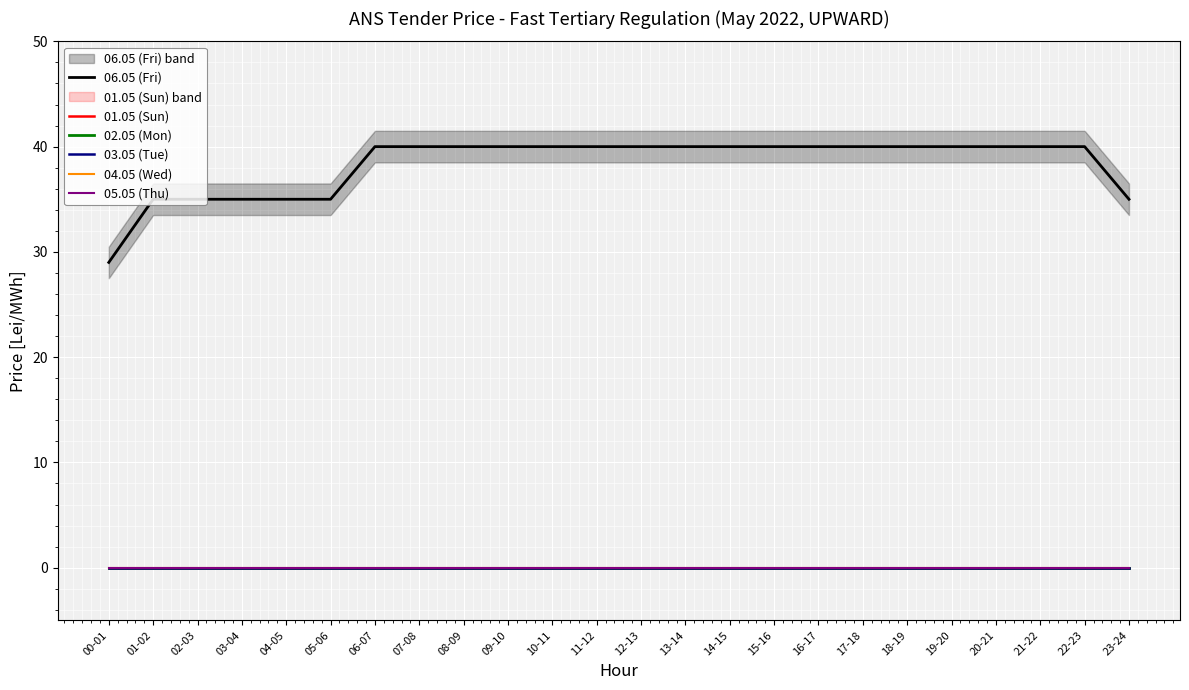

Reading left to right, list all the values displayed in this chart.

06.05 (Fri): 00-01=29	01-02=35	02-03=35	03-04=35	04-05=35	05-06=35	06-07=40	07-08=40	08-09=40	09-10=40	10-11=40	11-12=40	12-13=40	13-14=40	14-15=40	15-16=40	16-17=40	17-18=40	18-19=40	19-20=40	20-21=40	21-22=40	22-23=40	23-24=35
01.05 (Sun): 00-01=0	01-02=0	02-03=0	03-04=0	04-05=0	05-06=0	06-07=0	07-08=0	08-09=0	09-10=0	10-11=0	11-12=0	12-13=0	13-14=0	14-15=0	15-16=0	16-17=0	17-18=0	18-19=0	19-20=0	20-21=0	21-22=0	22-23=0	23-24=0
02.05 (Mon): 00-01=0	01-02=0	02-03=0	03-04=0	04-05=0	05-06=0	06-07=0	07-08=0	08-09=0	09-10=0	10-11=0	11-12=0	12-13=0	13-14=0	14-15=0	15-16=0	16-17=0	17-18=0	18-19=0	19-20=0	20-21=0	21-22=0	22-23=0	23-24=0
03.05 (Tue): 00-01=0	01-02=0	02-03=0	03-04=0	04-05=0	05-06=0	06-07=0	07-08=0	08-09=0	09-10=0	10-11=0	11-12=0	12-13=0	13-14=0	14-15=0	15-16=0	16-17=0	17-18=0	18-19=0	19-20=0	20-21=0	21-22=0	22-23=0	23-24=0
04.05 (Wed): 00-01=0	01-02=0	02-03=0	03-04=0	04-05=0	05-06=0	06-07=0	07-08=0	08-09=0	09-10=0	10-11=0	11-12=0	12-13=0	13-14=0	14-15=0	15-16=0	16-17=0	17-18=0	18-19=0	19-20=0	20-21=0	21-22=0	22-23=0	23-24=0
05.05 (Thu): 00-01=0	01-02=0	02-03=0	03-04=0	04-05=0	05-06=0	06-07=0	07-08=0	08-09=0	09-10=0	10-11=0	11-12=0	12-13=0	13-14=0	14-15=0	15-16=0	16-17=0	17-18=0	18-19=0	19-20=0	20-21=0	21-22=0	22-23=0	23-24=0